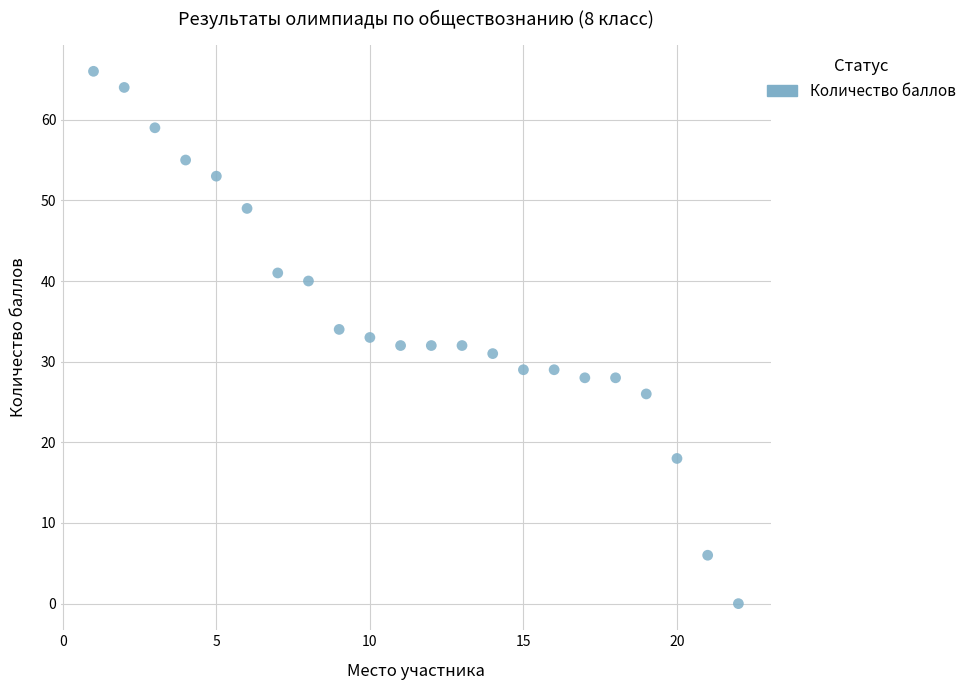

What is the range of X values (max minus min)?

21